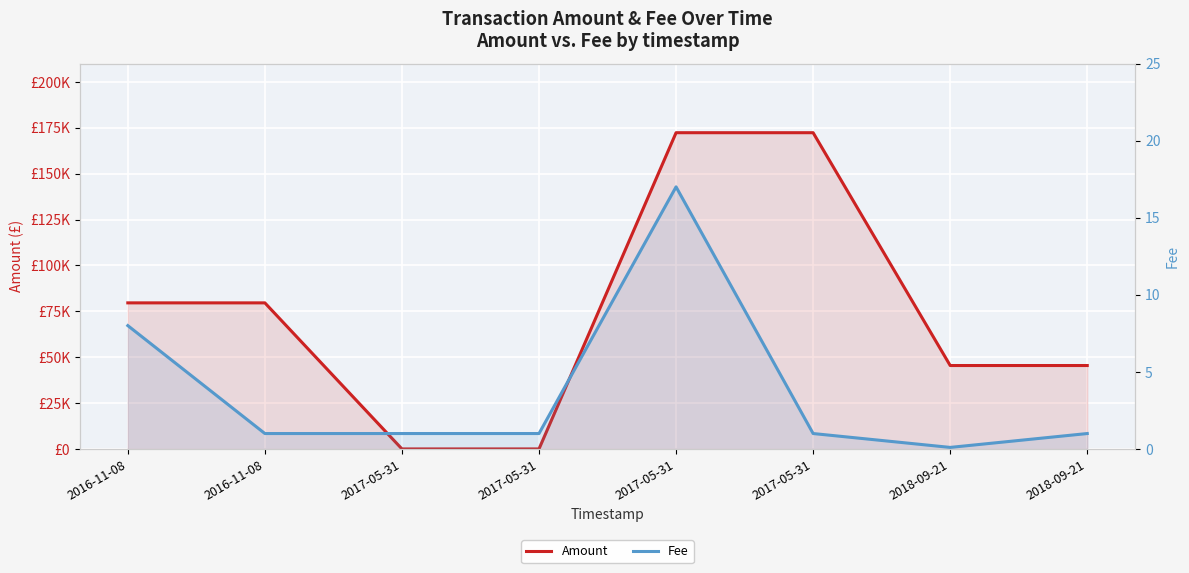

True or false: Fee and Amount cross at least once.

False